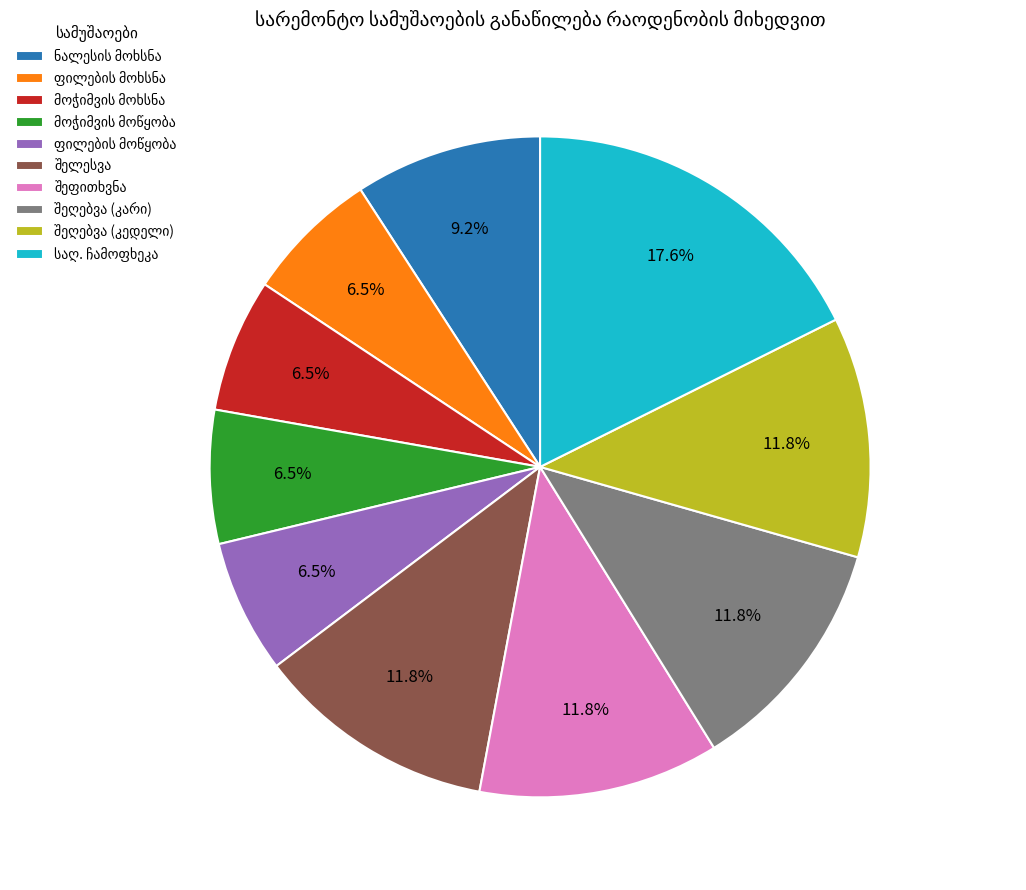

Is there a majority slice in this chart?

No